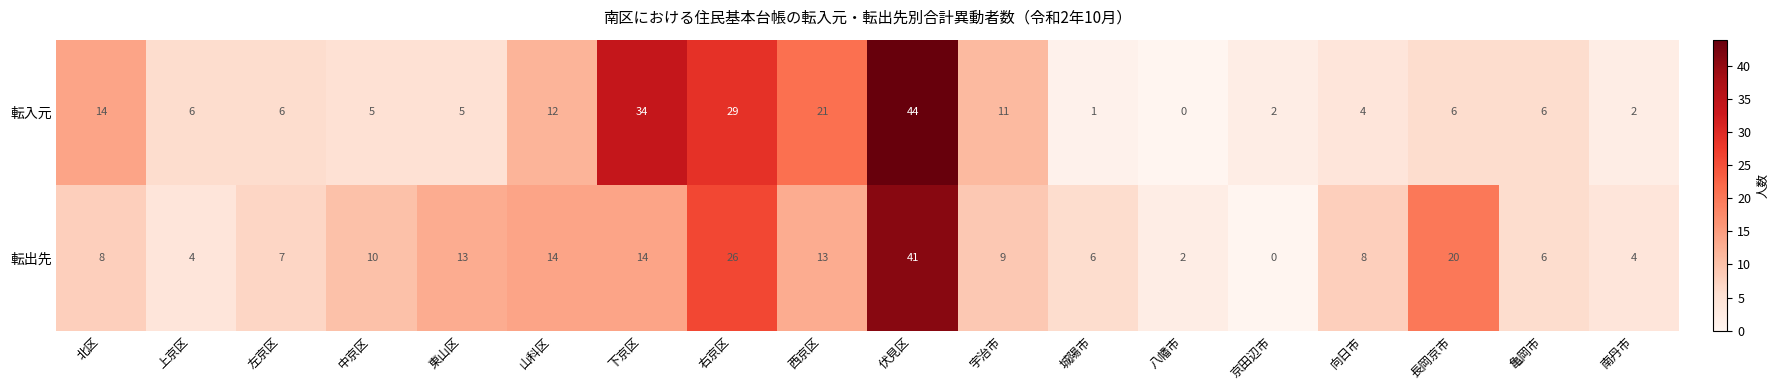

What is the sum of the 転出先 values at 城陽市 and 西京区?

19